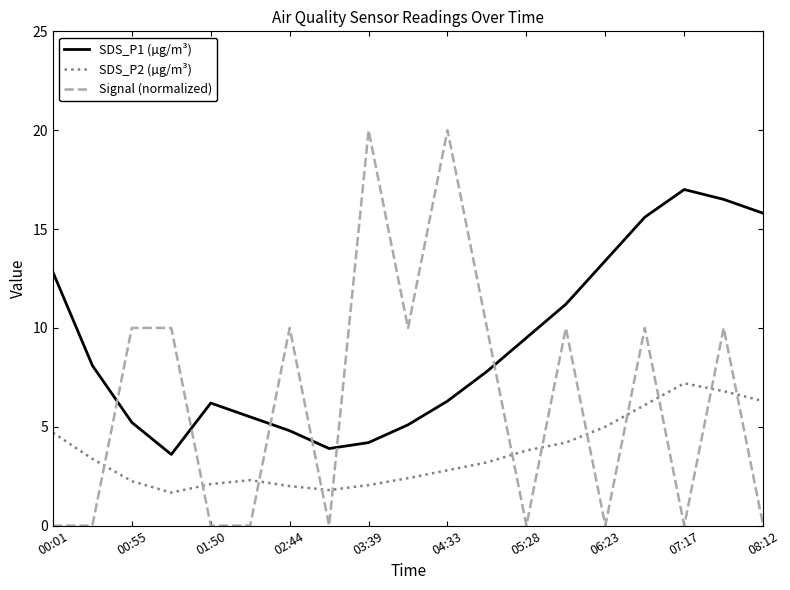

List the series in order of their overall mean, highest first.

SDS_P1 (µg/m³), Signal (normalized), SDS_P2 (µg/m³)